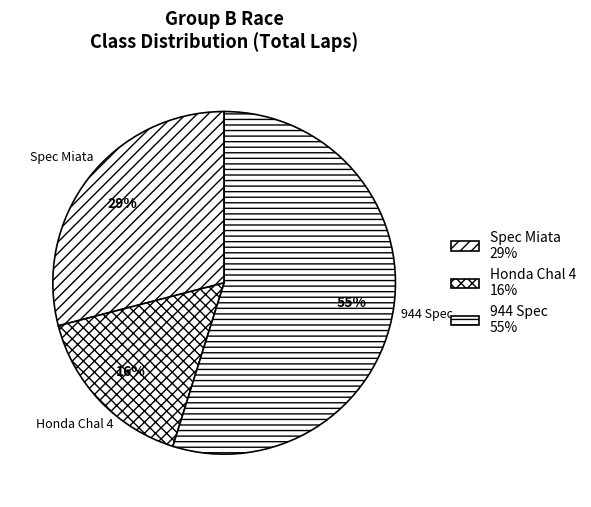

Does 944 Spec represent more than half of the total?

Yes